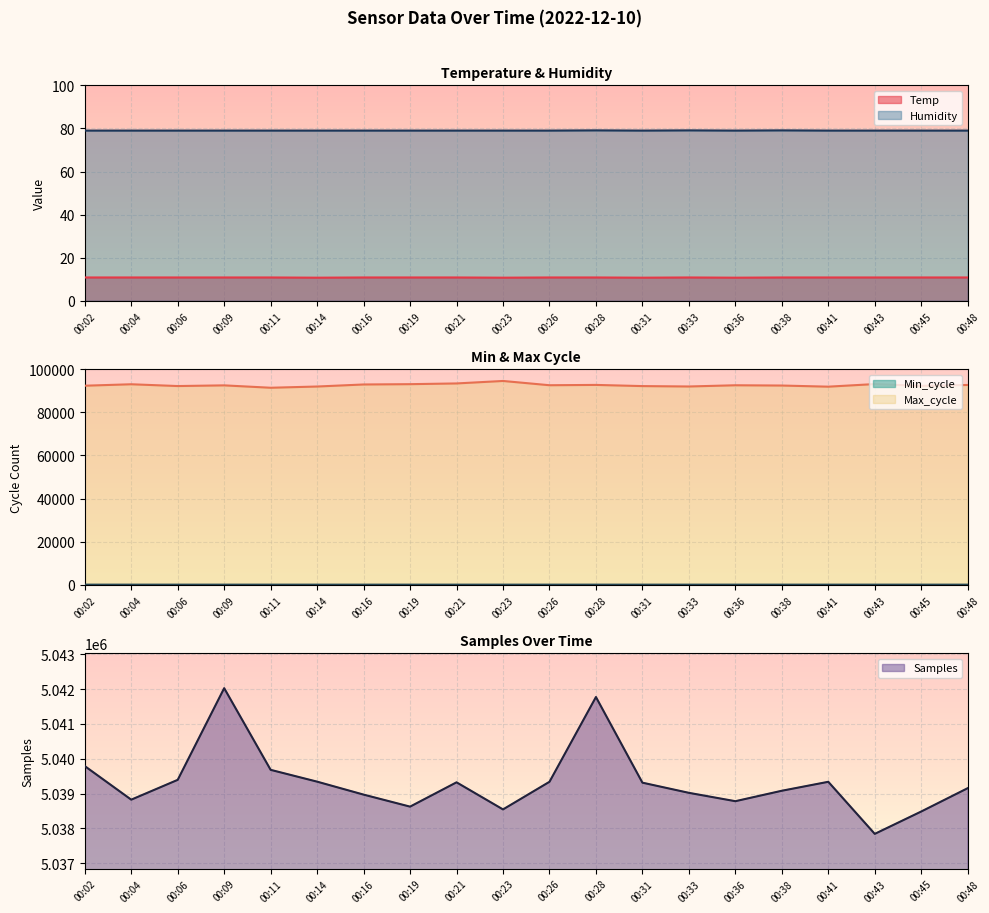

True or false: Min_cycle has a value of 27.0 at 00:33.

True